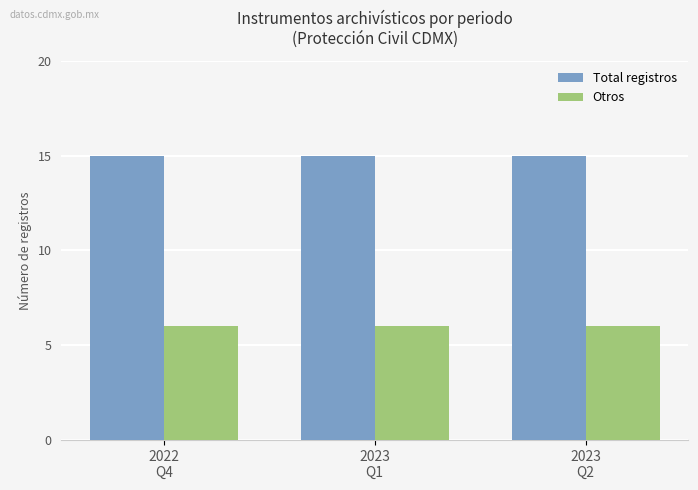

Reading right to left, extract all data points from this chart.

Total registros: 15	15	15
Otros: 6	6	6